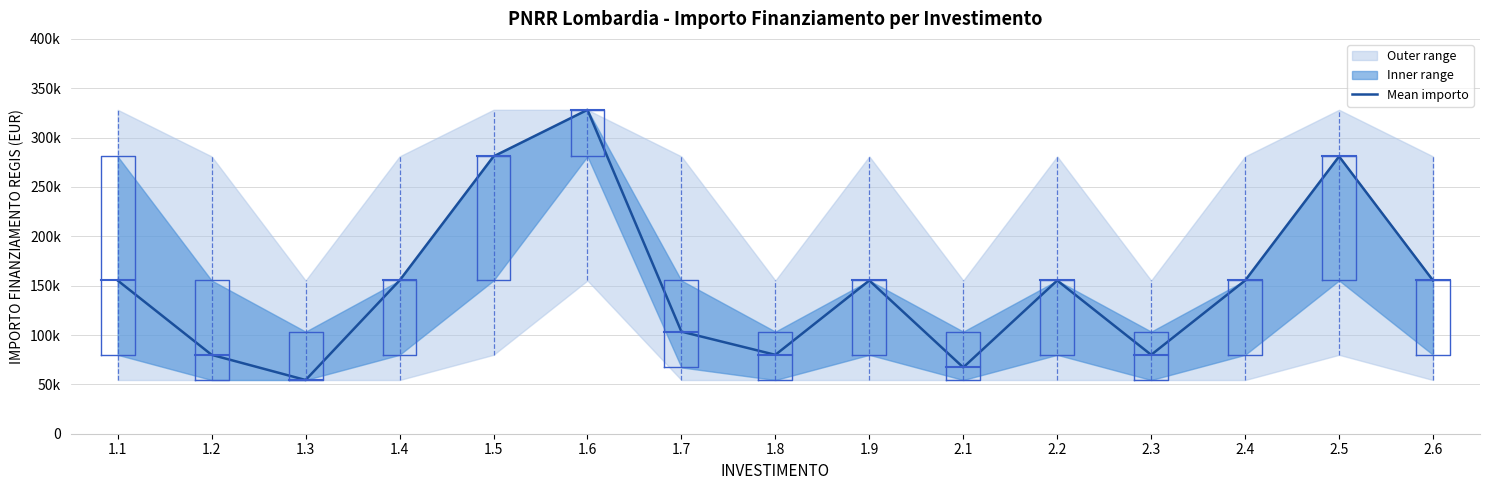

How many values are below 155234?

6